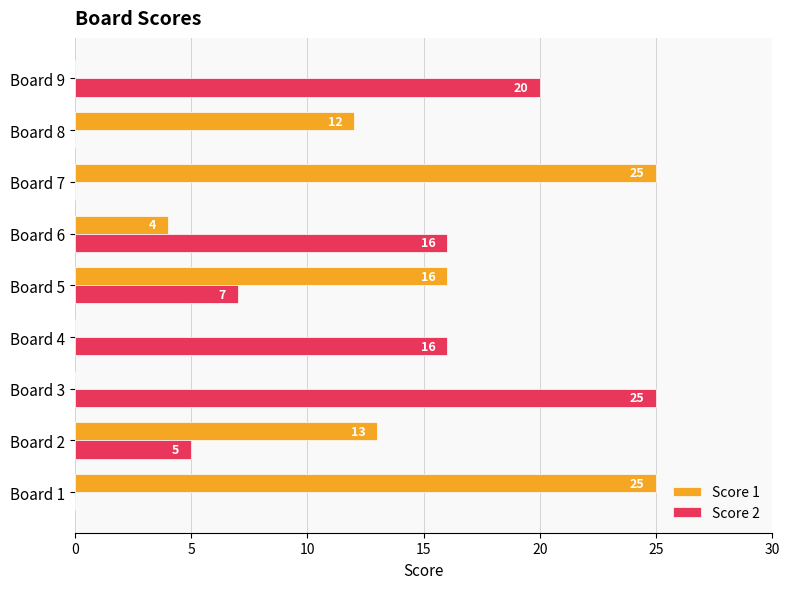

What is the sum of all Score 2 values?

89